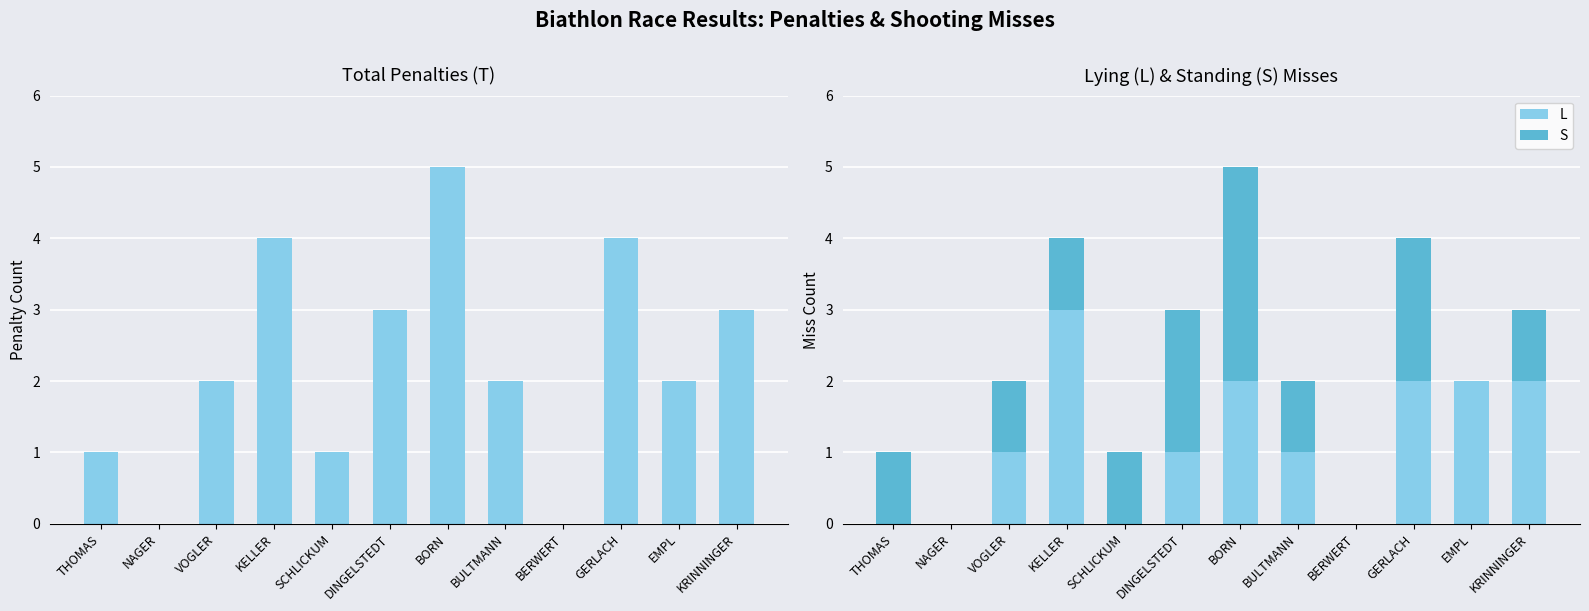

Rank the series by their maximum value, from lowest to highest.

L, S, T